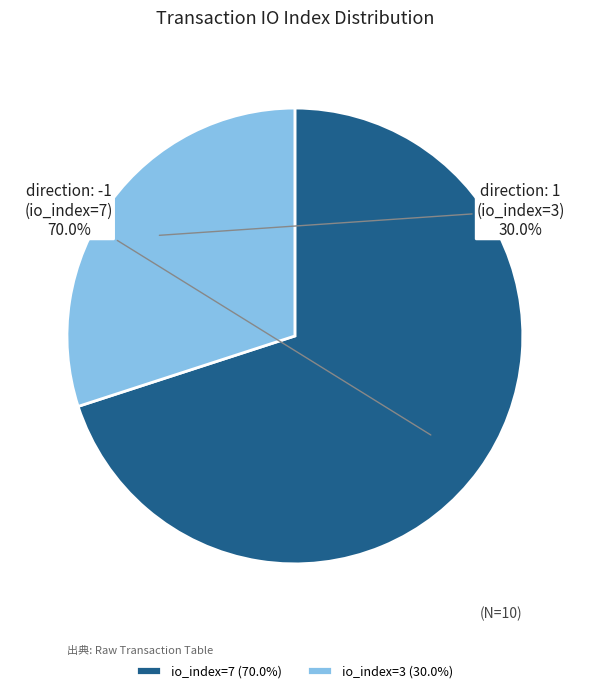

Which has a higher value, direction: -1 (io_index=7) or direction: 1 (io_index=3)?

direction: -1 (io_index=7)